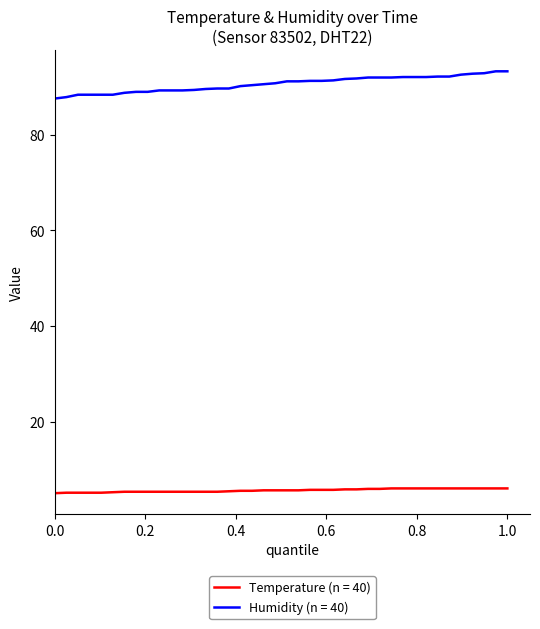

Rank the series by their average value, from highest to lowest.

Humidity (n = 40), Temperature (n = 40)